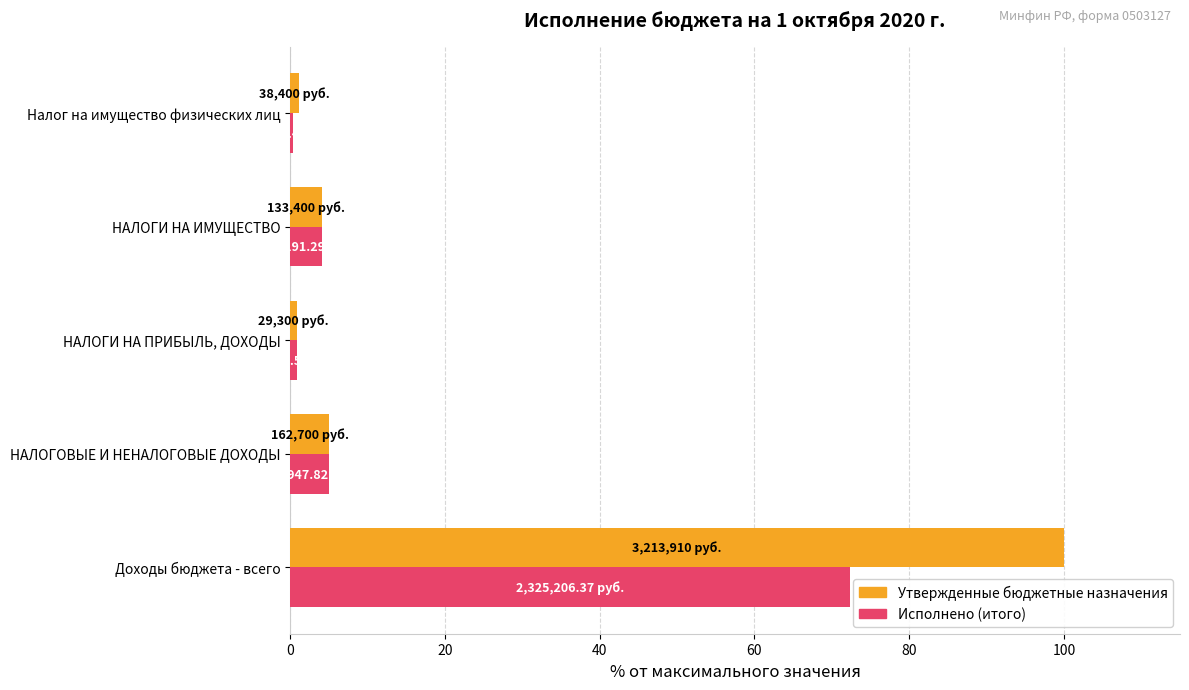

Which category has the highest value in the Утвержденные бюджетные назначения series?

Доходы бюджета - всего